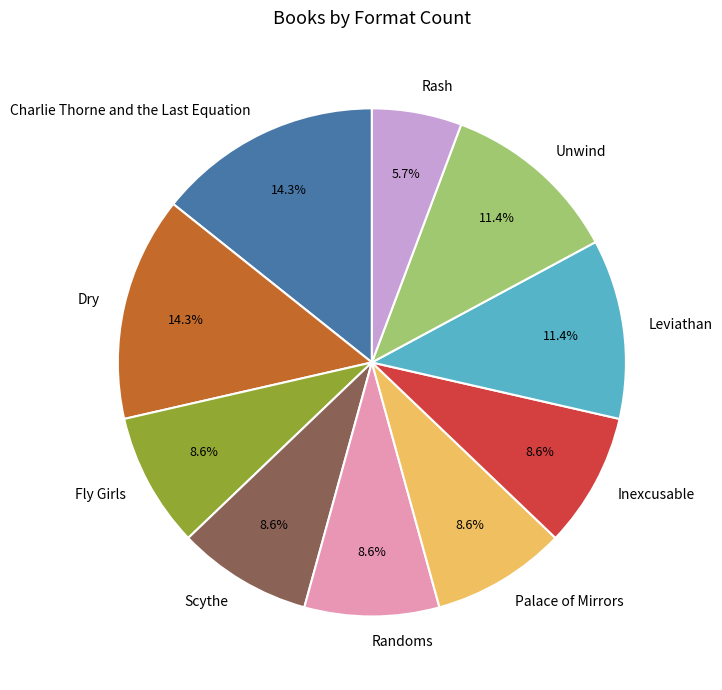

True or false: Randoms accounts for 1% of the total.

False